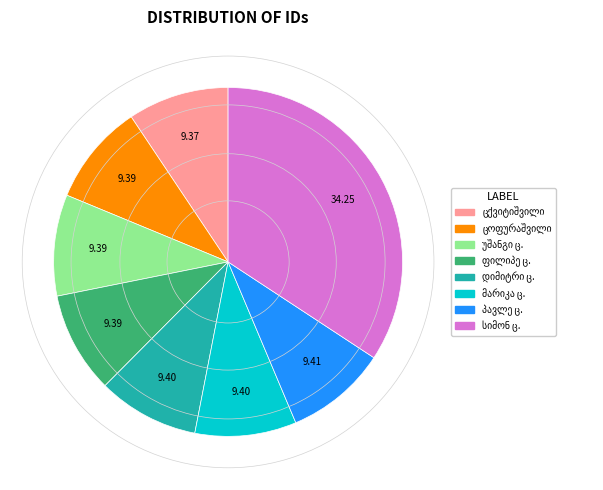

Does any single category account for the majority?

No